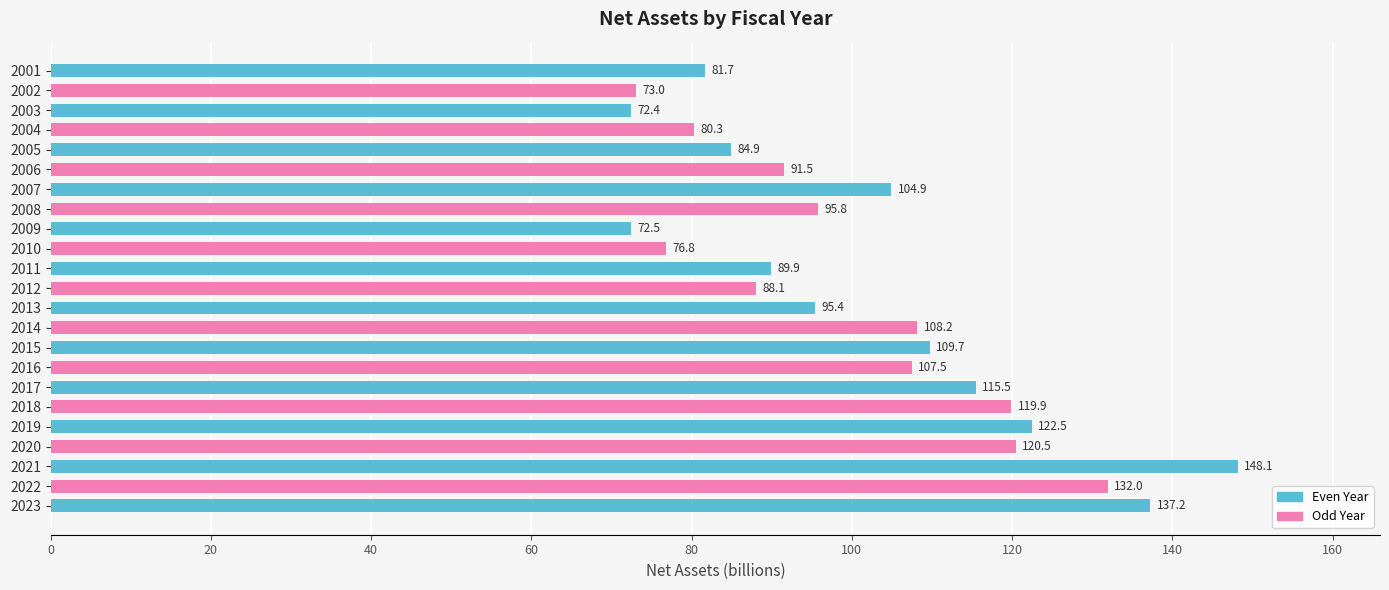

What is the value of the 18th bar from the top?

119.9